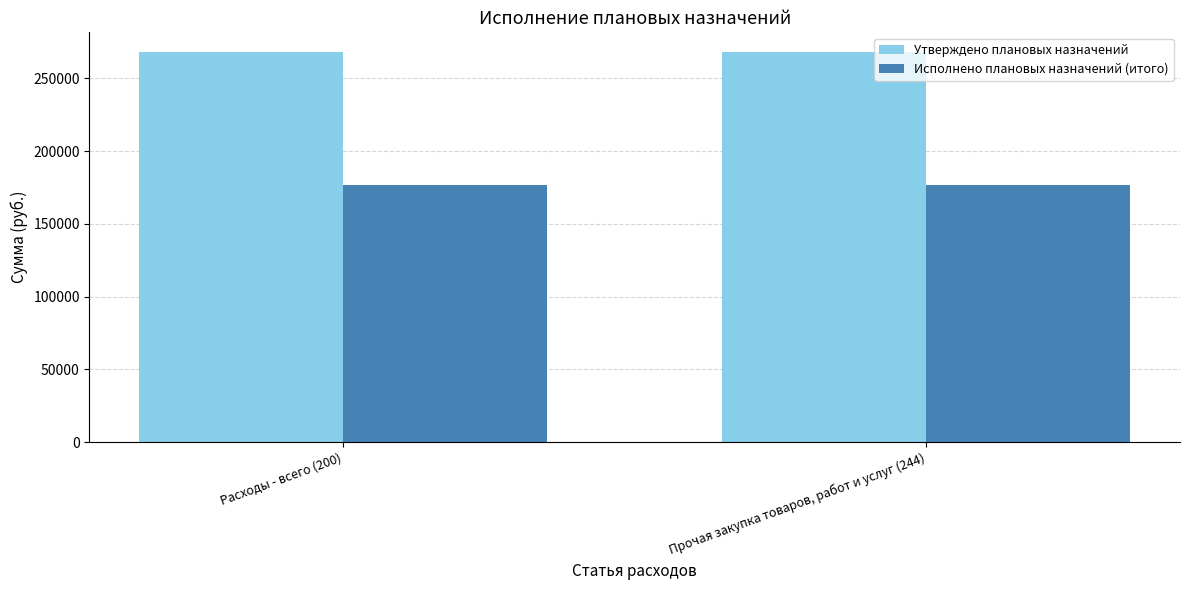

Reading left to right, extract all data points from this chart.

Утверждено плановых назначений: Расходы - всего (200)=268257.9	Прочая закупка товаров, работ и услуг (244)=268257.9
Исполнено плановых назначений (итого): Расходы - всего (200)=176648.5	Прочая закупка товаров, работ и услуг (244)=176648.5